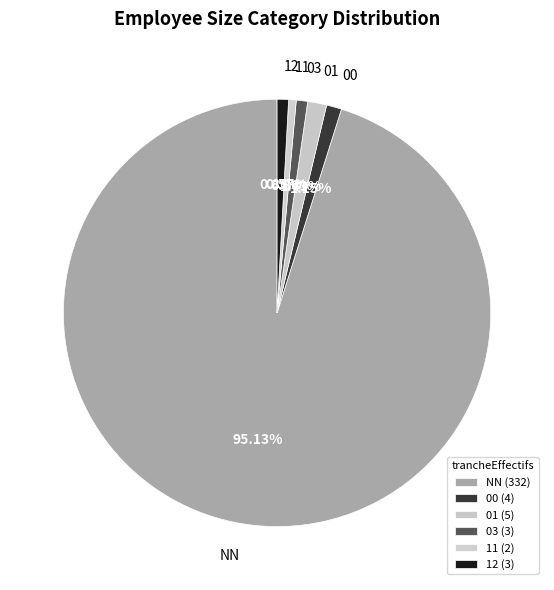

How many slices are in this pie chart?

6